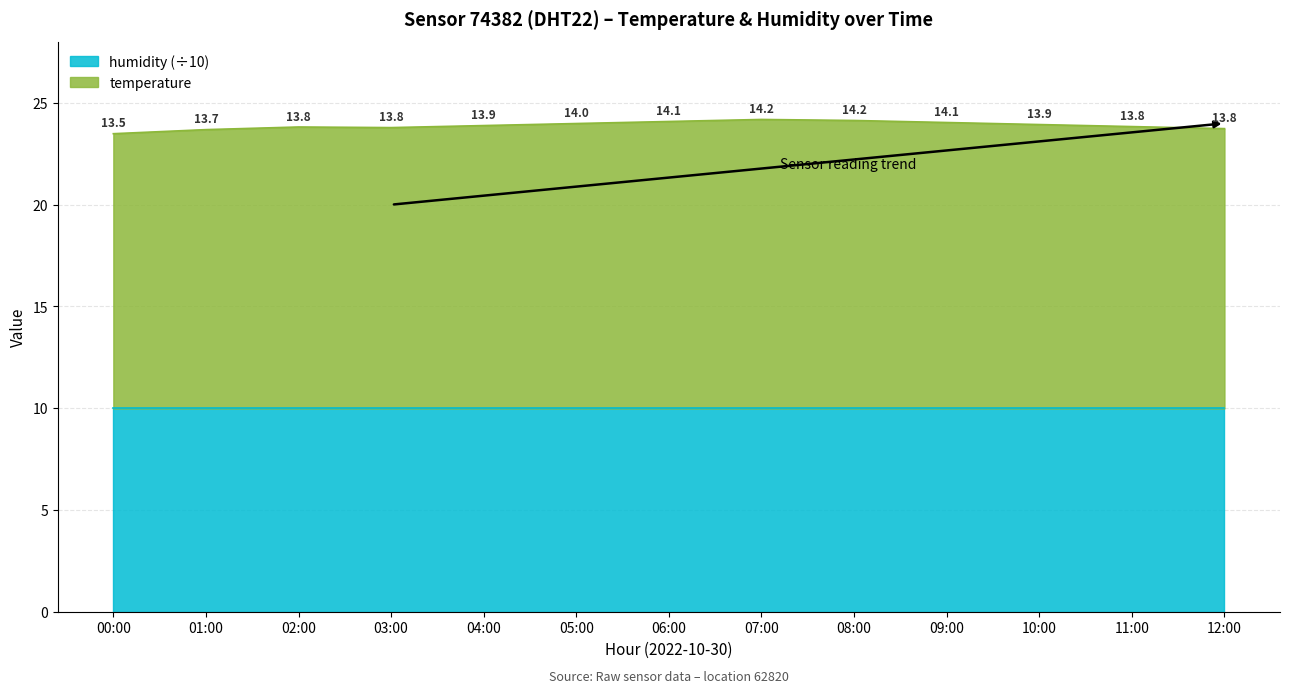

The chart shows a value of 36.0 at 12:00. True or false?

False